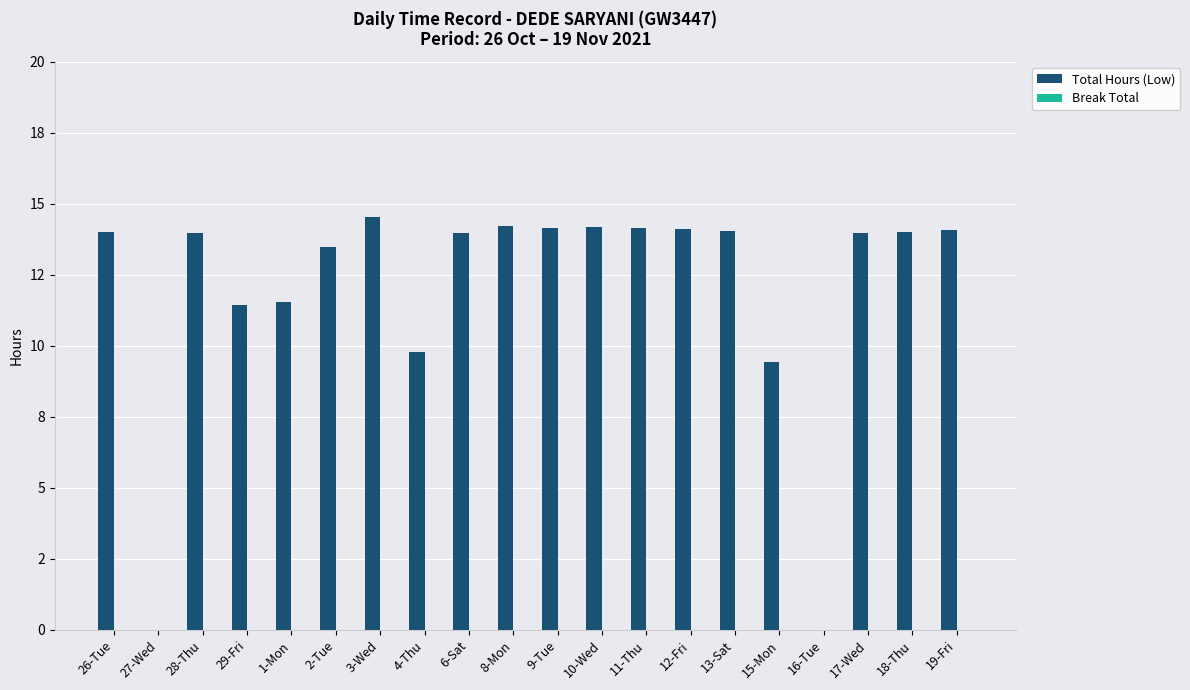

How many categories are shown in the chart?

20